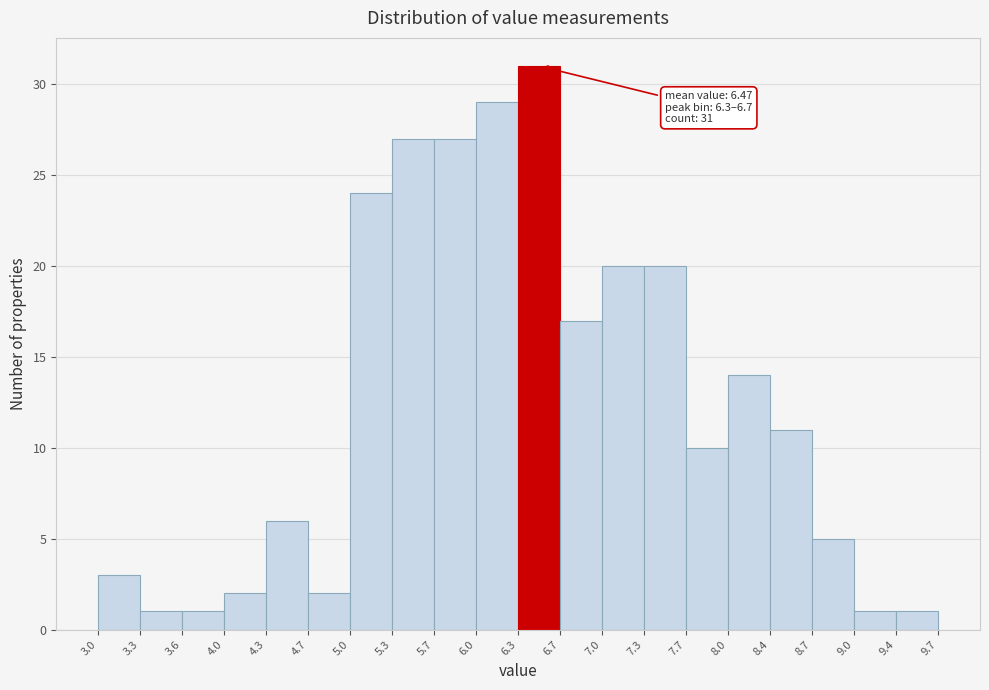

Which range on the x-axis has the tallest bar?

6.3 to 6.7